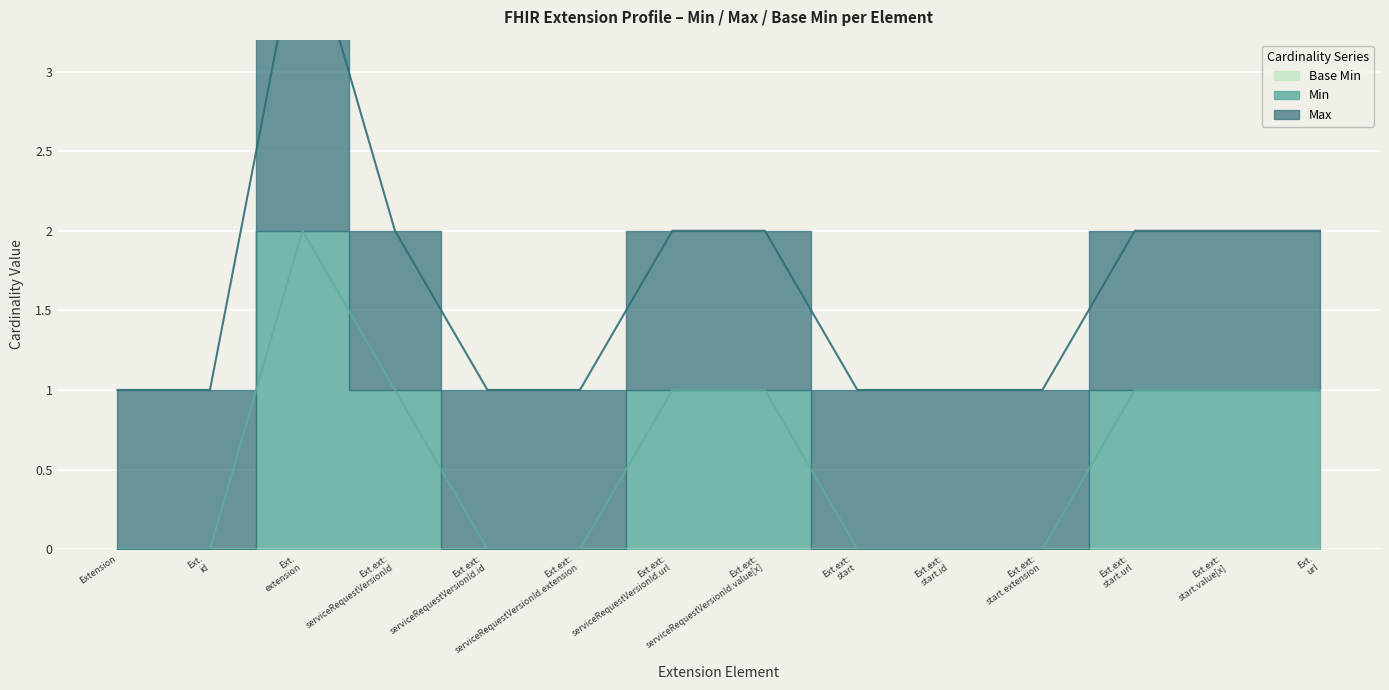

Where is the first local maximum for Max?

Extension.extension